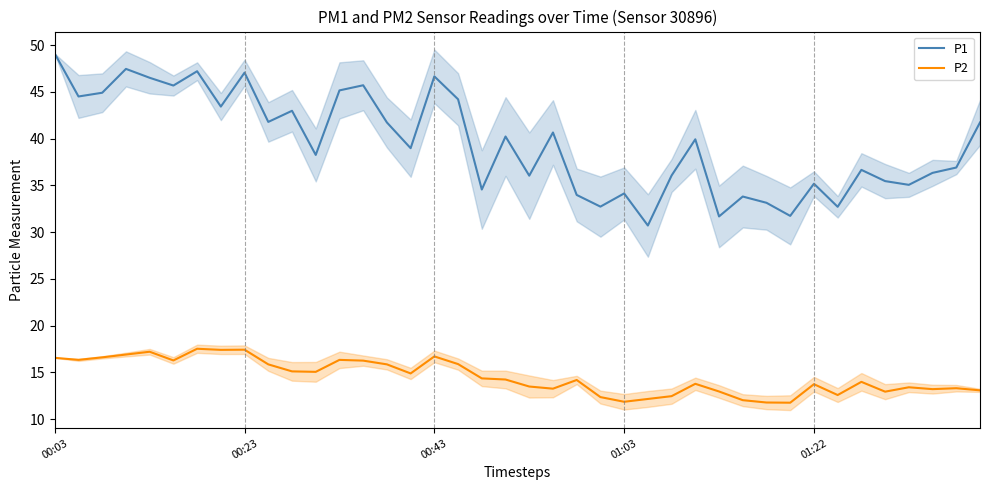

Is this an area chart (filled region under the line)?

No